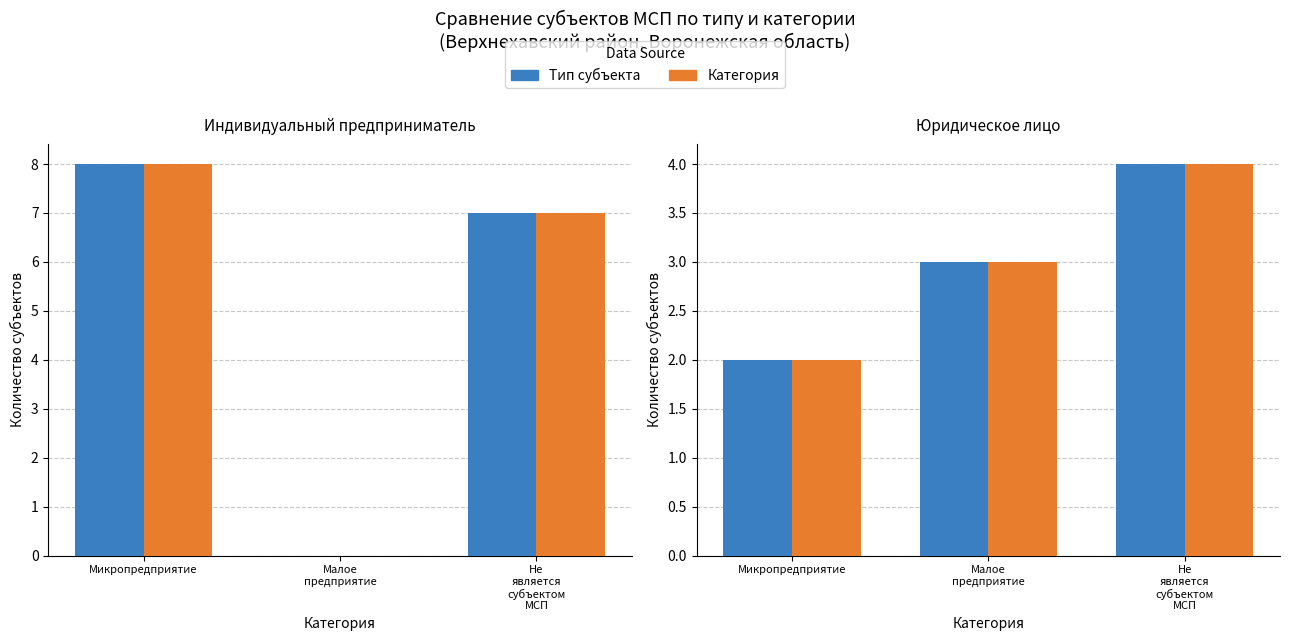

At which label is Дублирование closest to 3?

Малое
предприятие